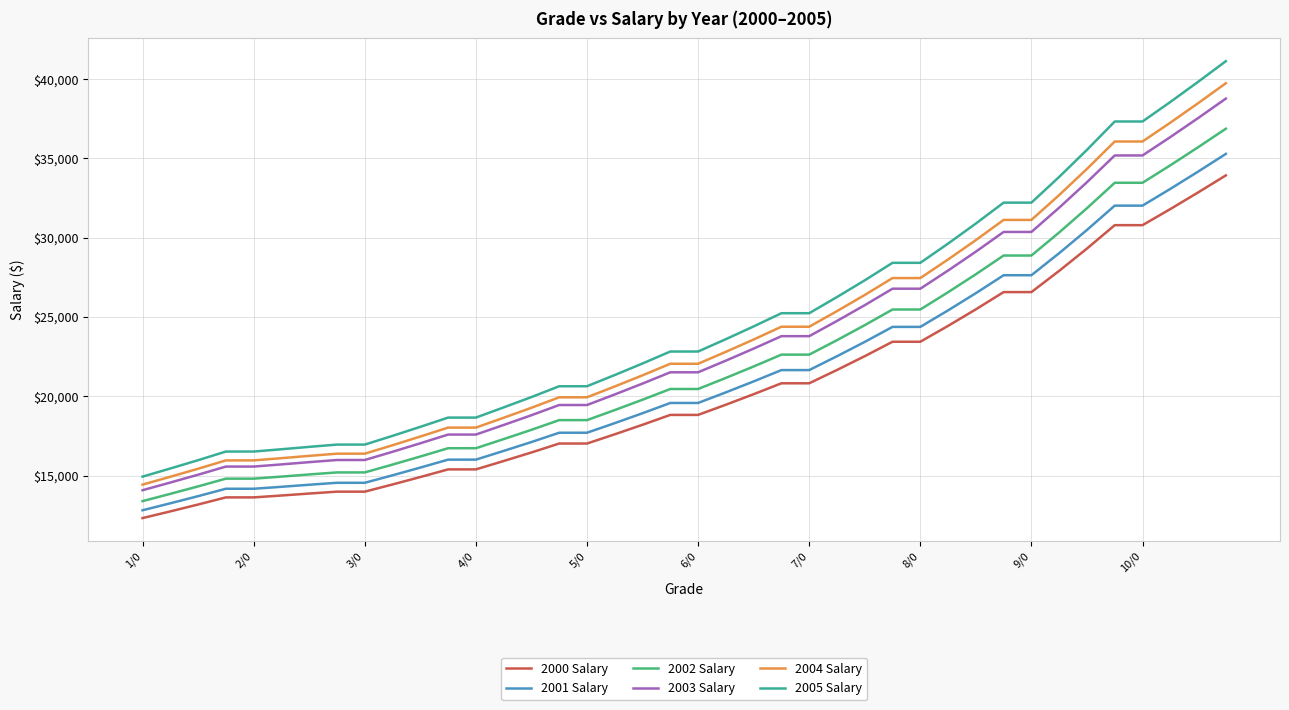

What is the lowest value of the 2004 Salary series?

14426